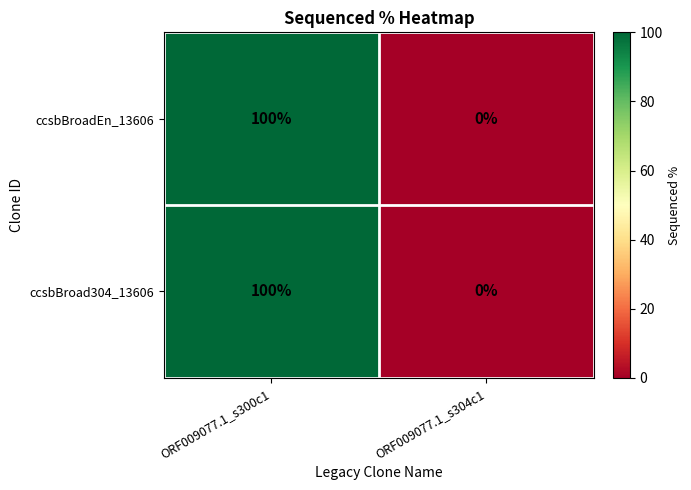

What is the greatest value displayed?

100